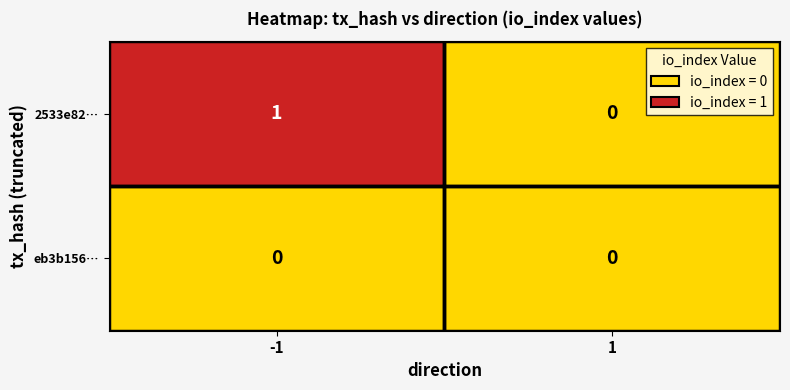

Which series changed the most between -1 and 1?

2533e82…